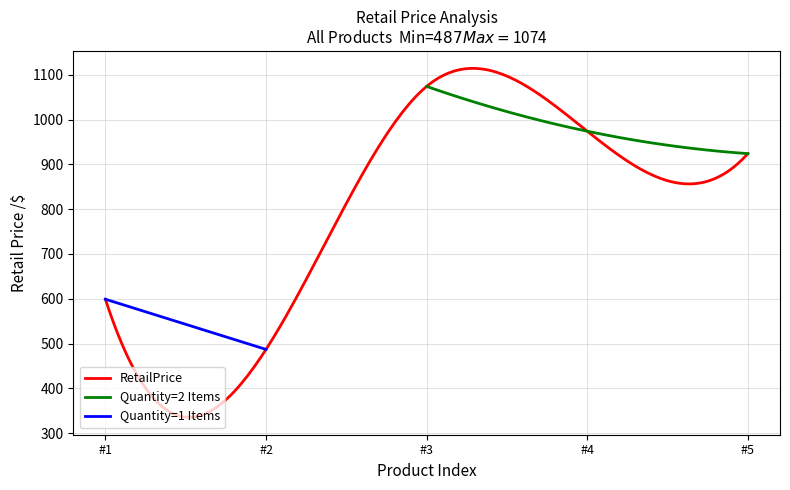

True or false: the data has more than 1 interior local peaks.

False